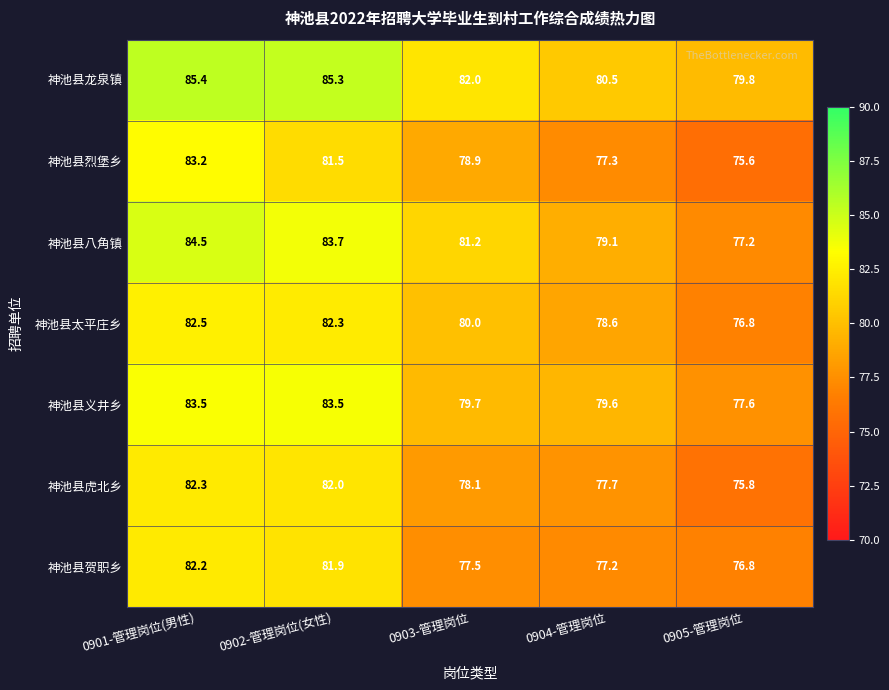

Between 0902-管理岗位(女性) and 0903-管理岗位, which series saw the biggest shift?

神池县贺职乡